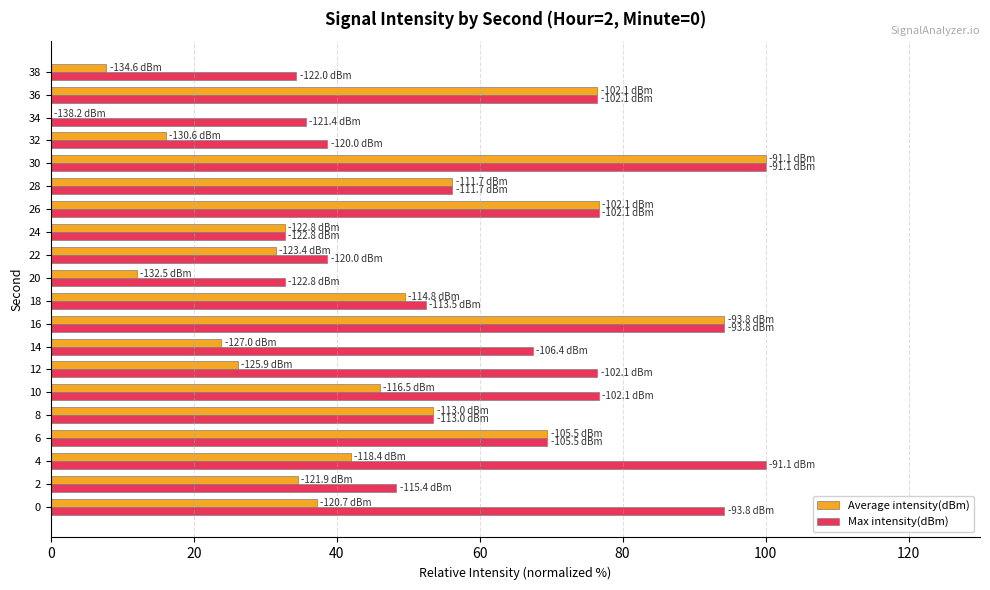

At which category is the sum across all series the highest?

30